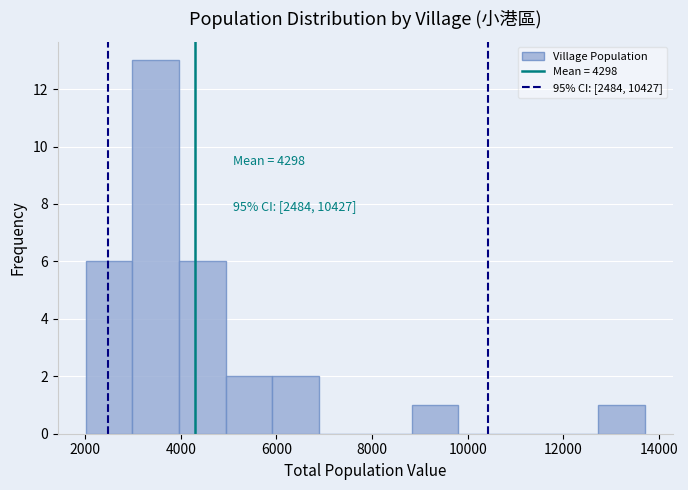

Over which range of the x-axis is the bar tallest?

3000 to 4000